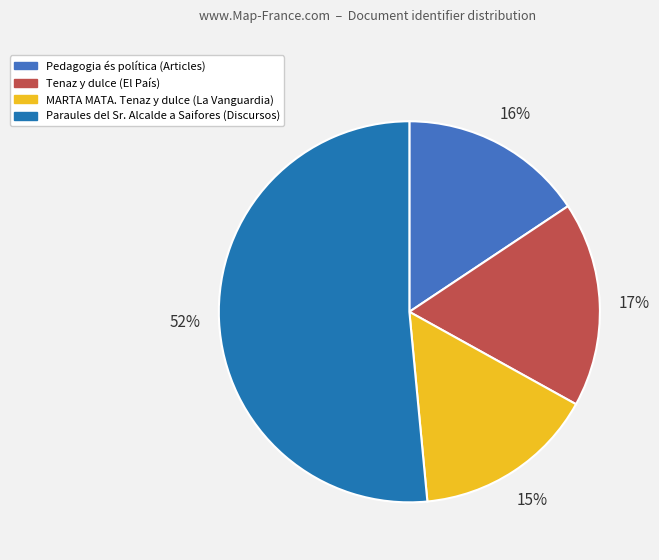

True or false: Pedagogia és política accounts for 4% of the total.

False